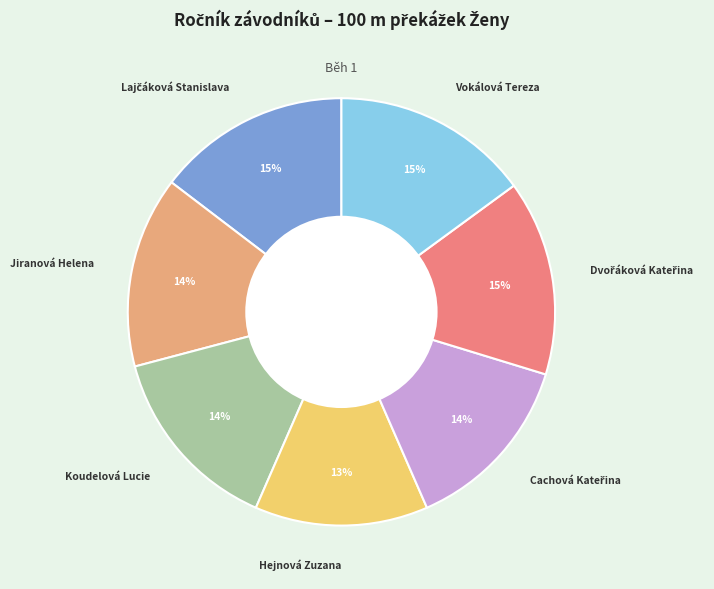

What is the smallest slice in the pie chart?

Hejnová Zuzana